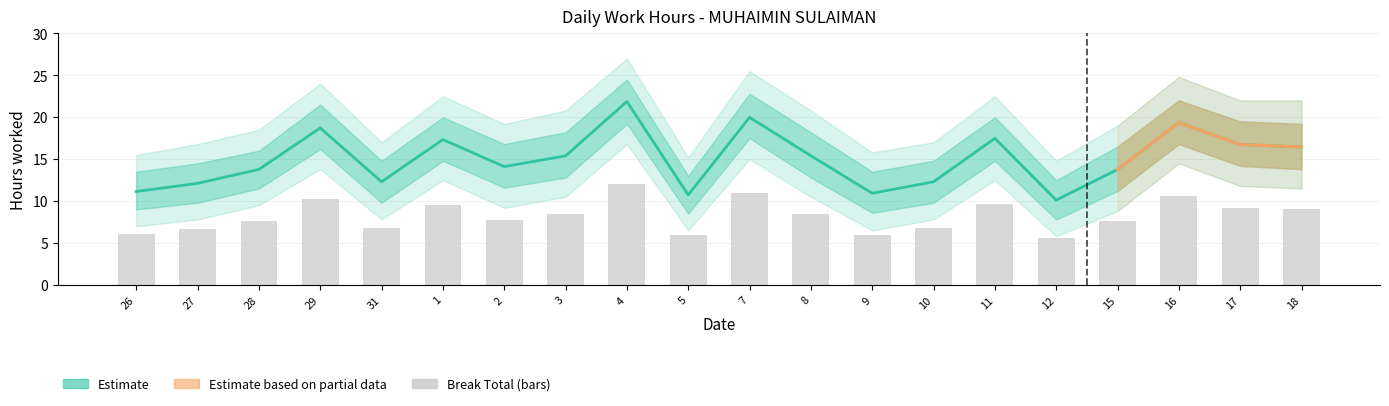

Is the value of Low_upper2 at 12 greater than the value of Low_upper at 16?

No